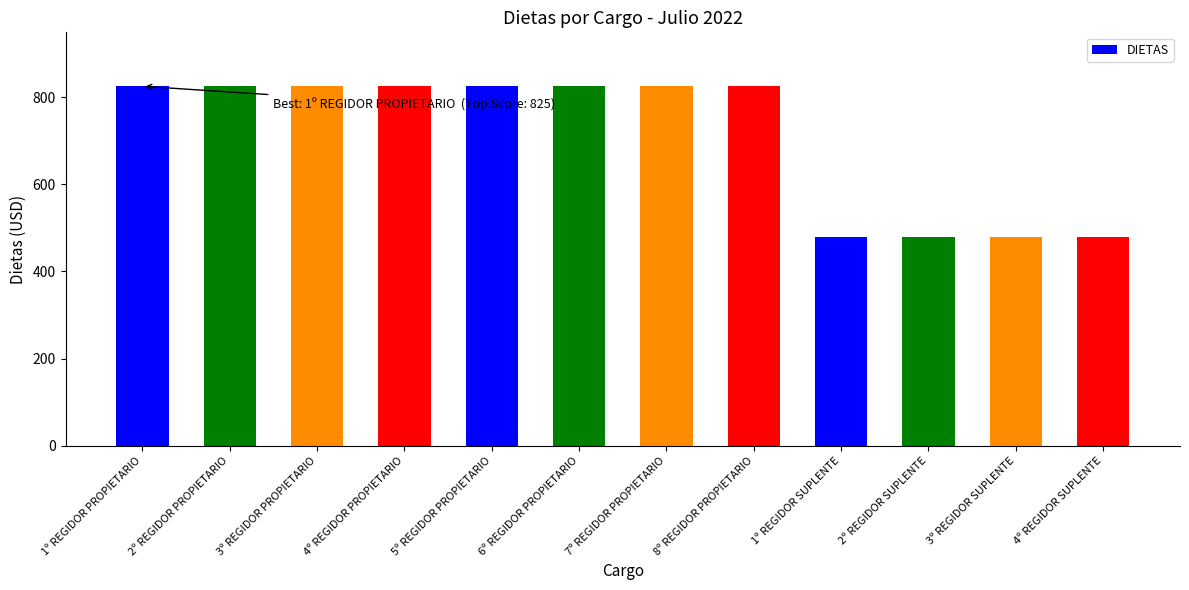

Reading right to left, list all the values displayed in this chart.

480	480	480	480	825	825	825	825	825	825	825	825